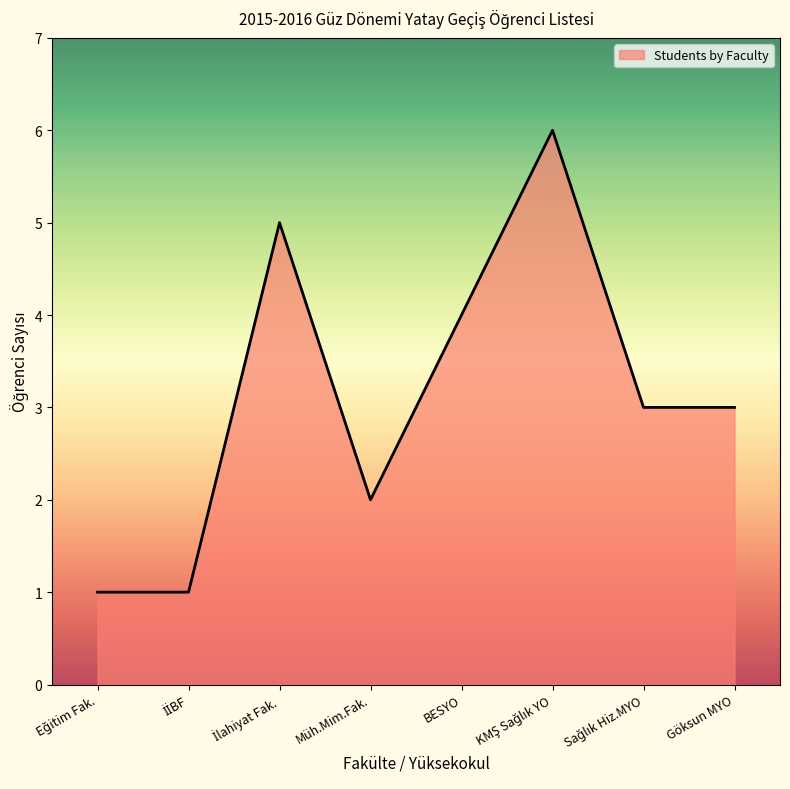

What value does the data have at BESYO?

4